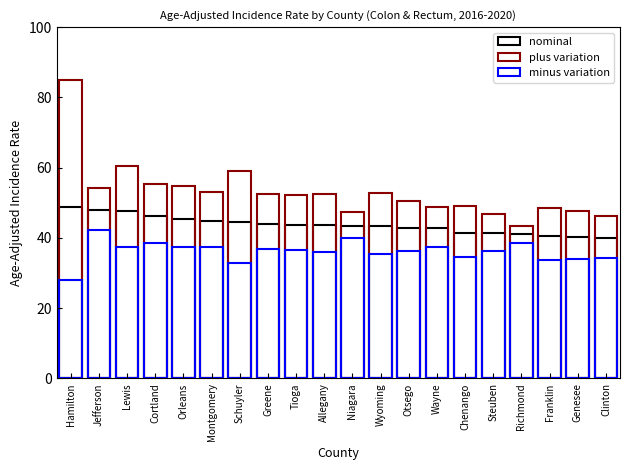

What are all the series names shown in the legend?

nominal, plus variation, minus variation